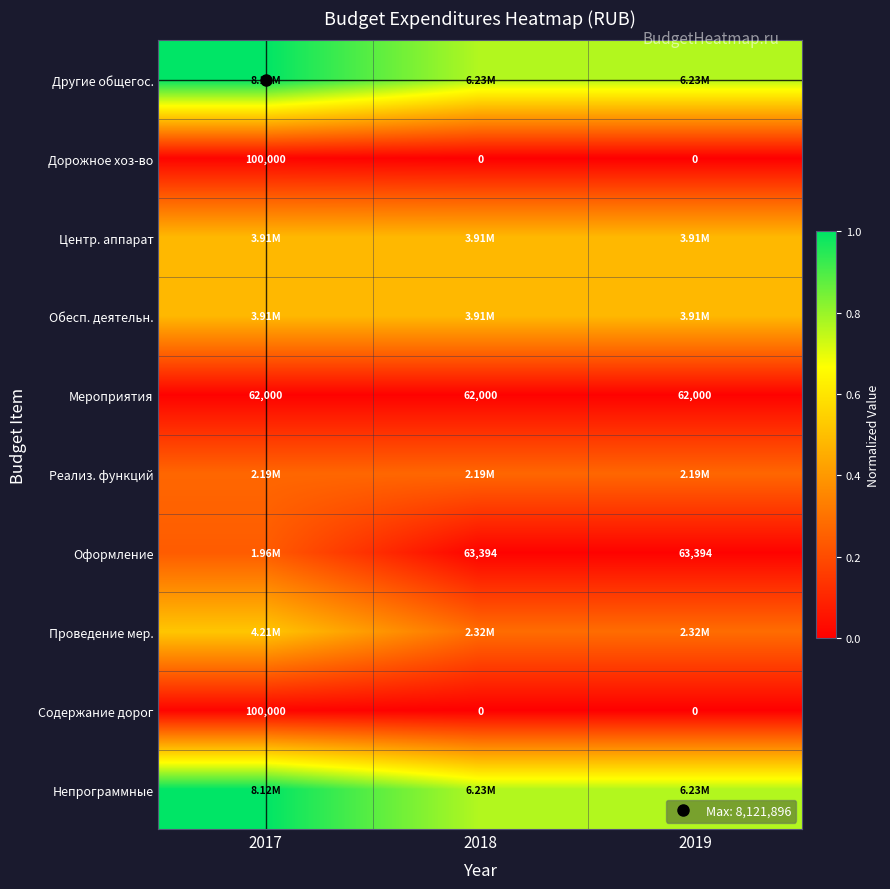

At which label does Центр. аппарат reach its minimum?

2017